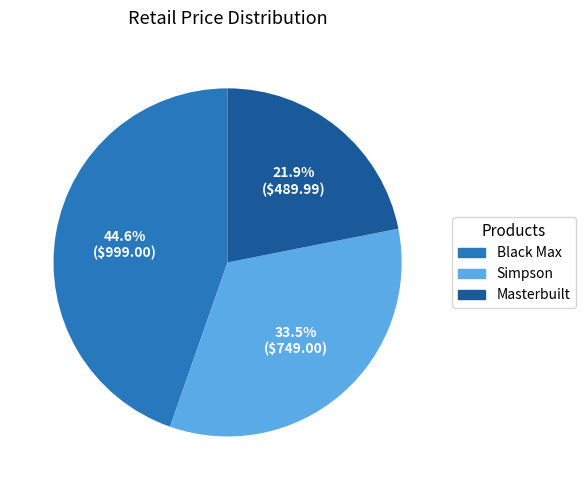

How many slices are in this pie chart?

3